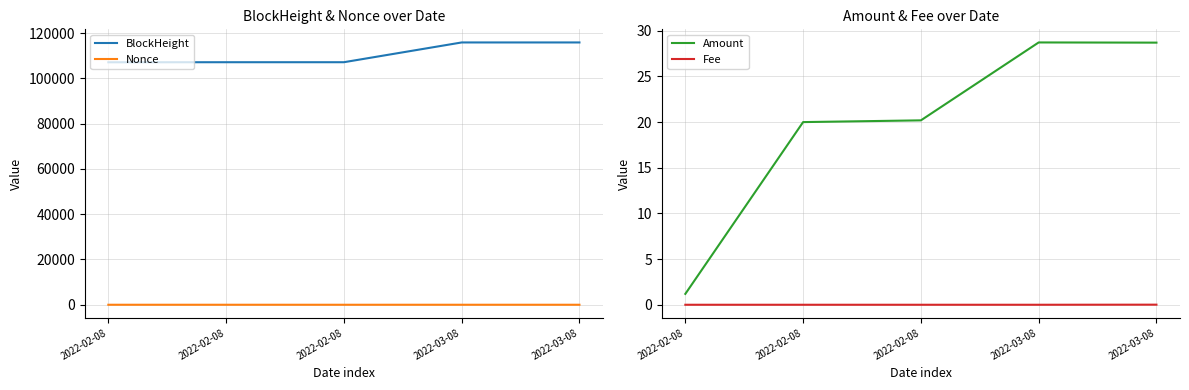

At which label does BlockHeight reach its minimum?

2022-02-08